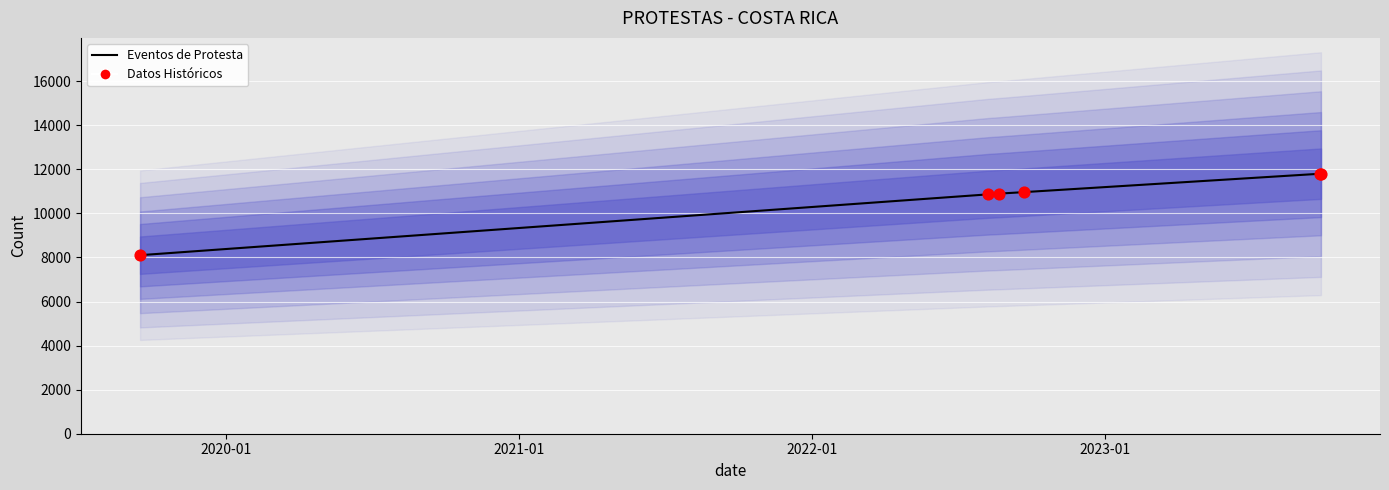

Approximately how many times larger is the value at 2023-09-27 compared to 2022-09-22?

1.1